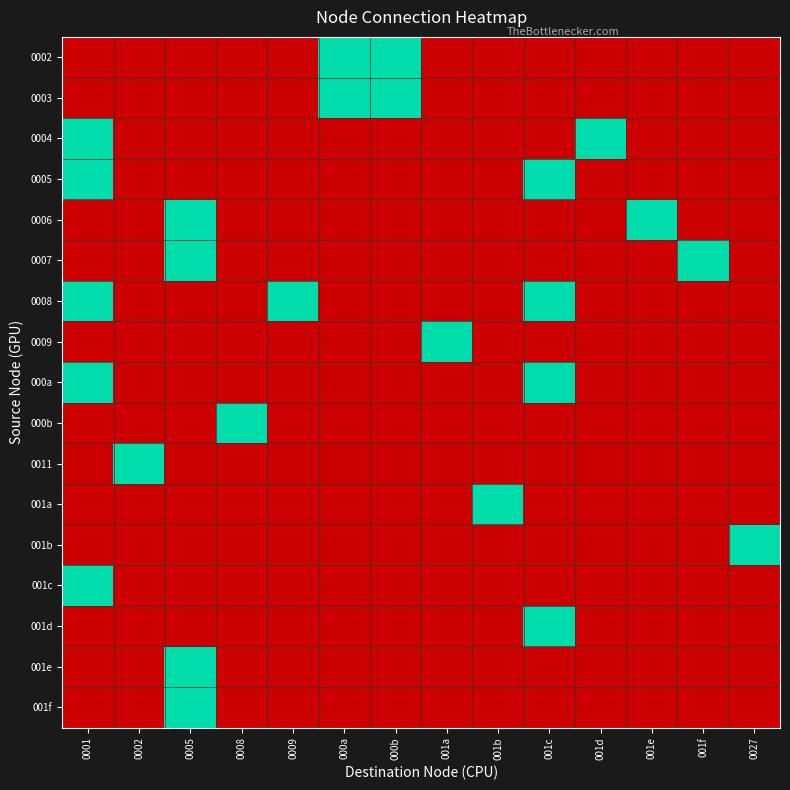

Which has a higher value, 0001 or 001c?

0001